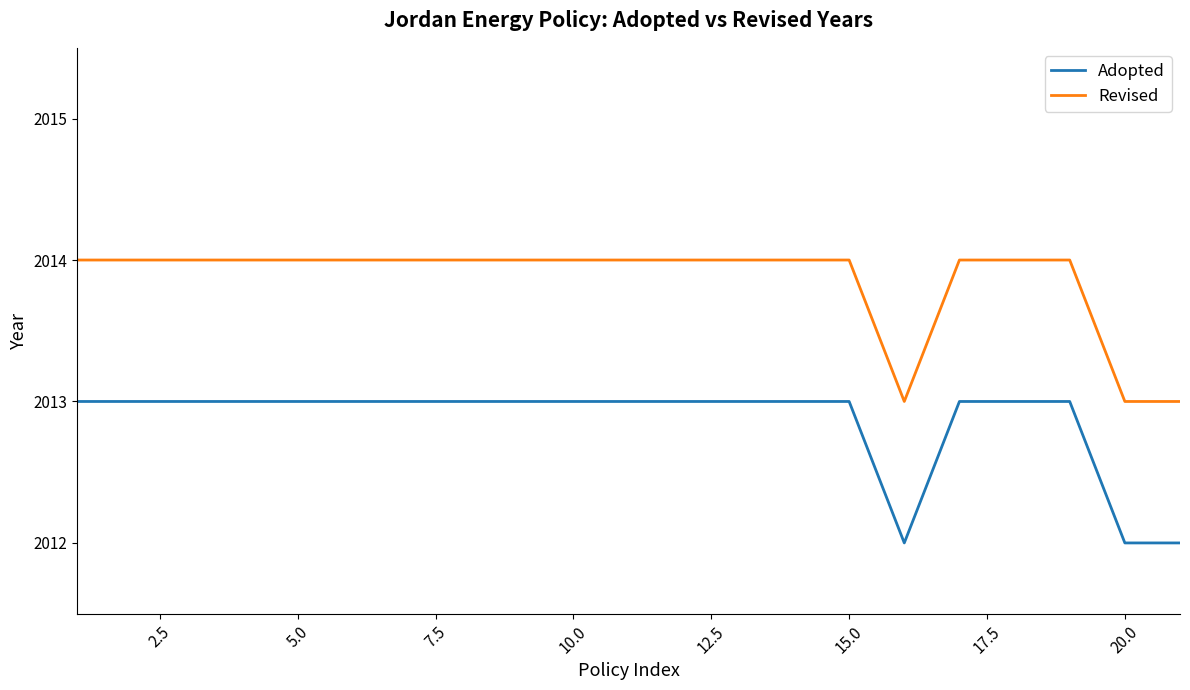

List the series in order of their overall mean, highest first.

Revised, Adopted